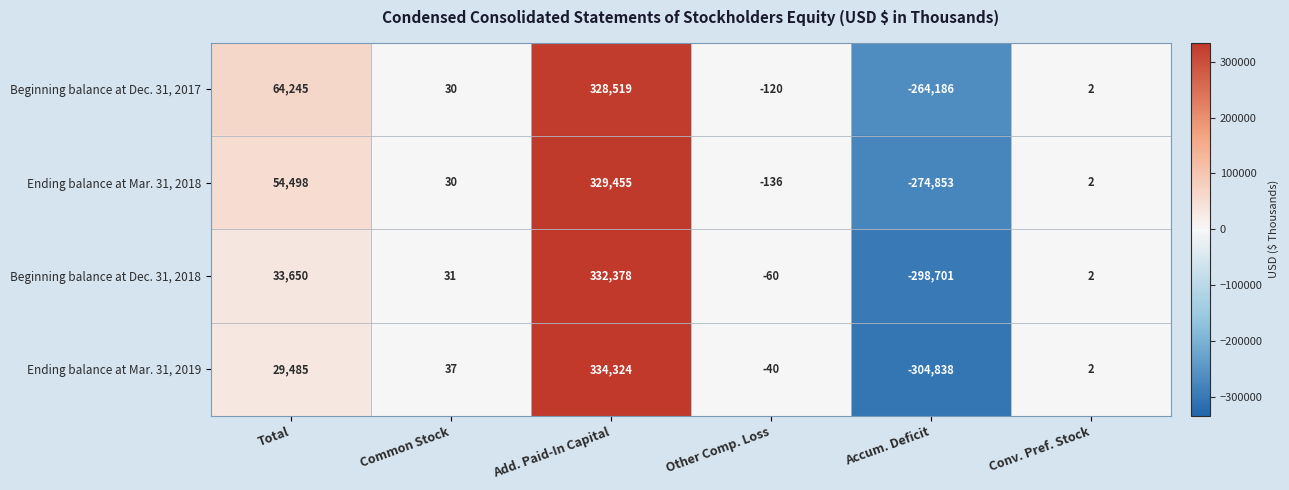

Count the number of data series in this chart.

4